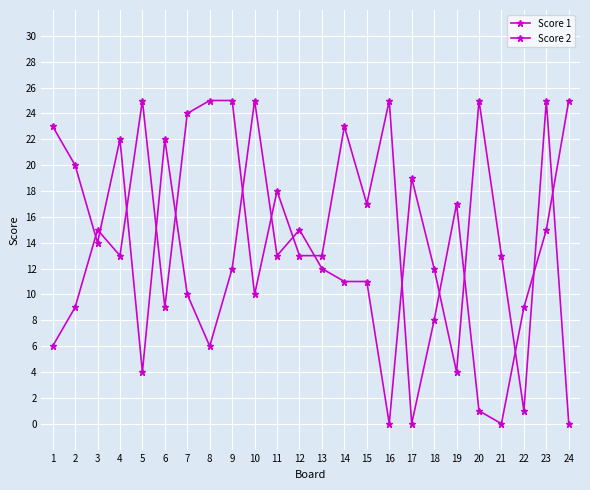

Is this an area chart (filled region under the line)?

No